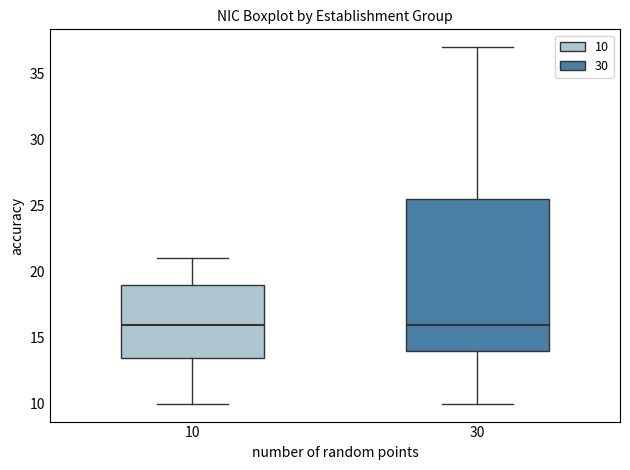

Reading left to right, transcribe this box plot: for each box, give where its median line is, the range the box spans, and where its two whiskers end, as read against the y-axis. The values are not printed on the chart, so give them approximately, as read against the axis.

10: median 16.0, box 13.5 to 19.0, whiskers 10.0 to 21.0
30: median 16.0, box 14.0 to 25.5, whiskers 10.0 to 37.0